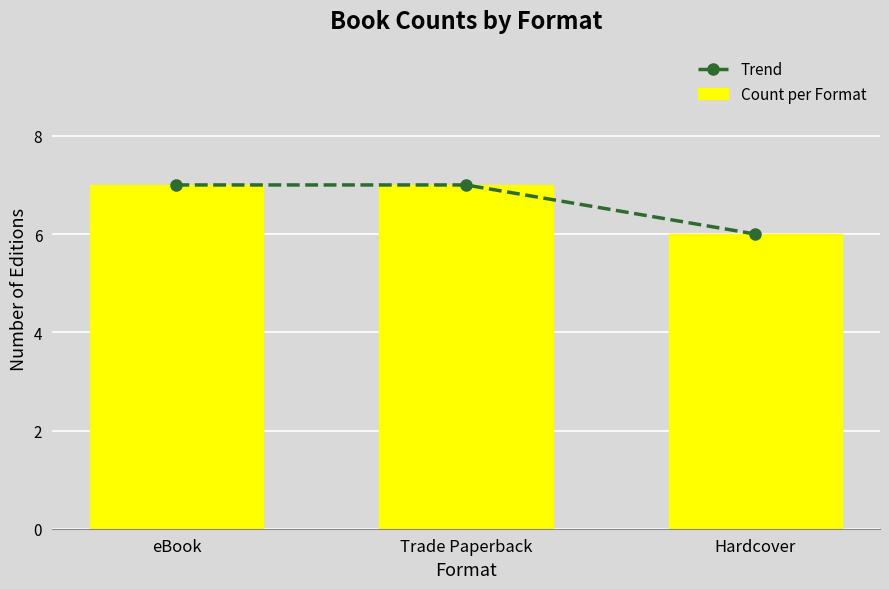

What is the total value across all series at Hardcover?

12